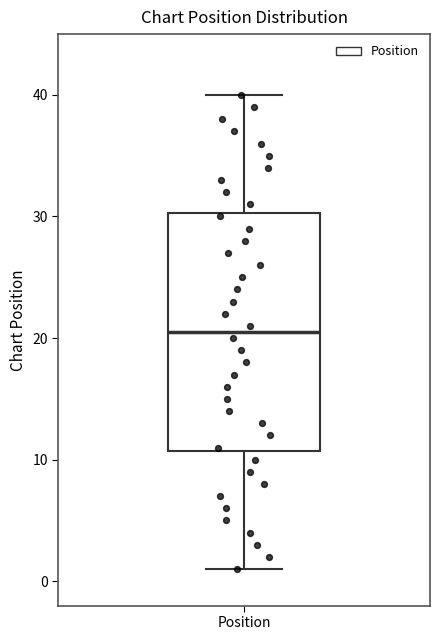

Transcribe this box plot: give where the median line is, the range the box spans, and where the two whiskers end, as read against the y-axis. The values are not printed on the chart, so give them approximately, as read against the axis.

median 21, box 11 to 30, whiskers 1 to 40